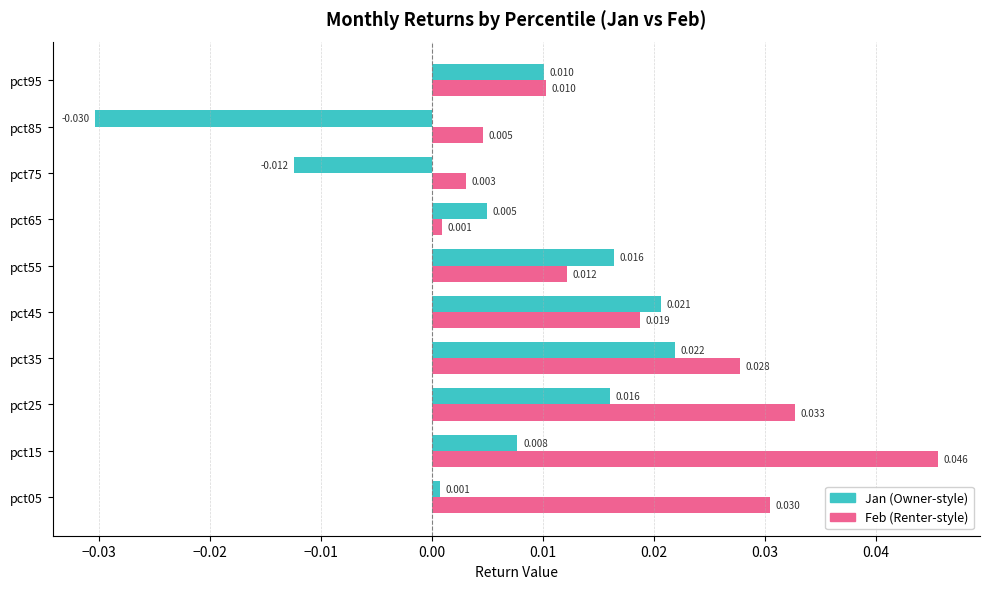

Count the number of categories in the chart.

10